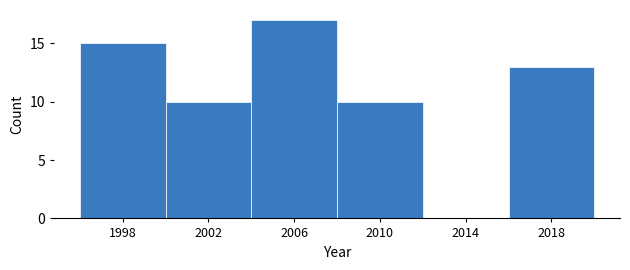

Reading left to right, what are all the values shown in this chart?

1998=15	2002=10	2006=17	2010=10	2014=0	2018=13